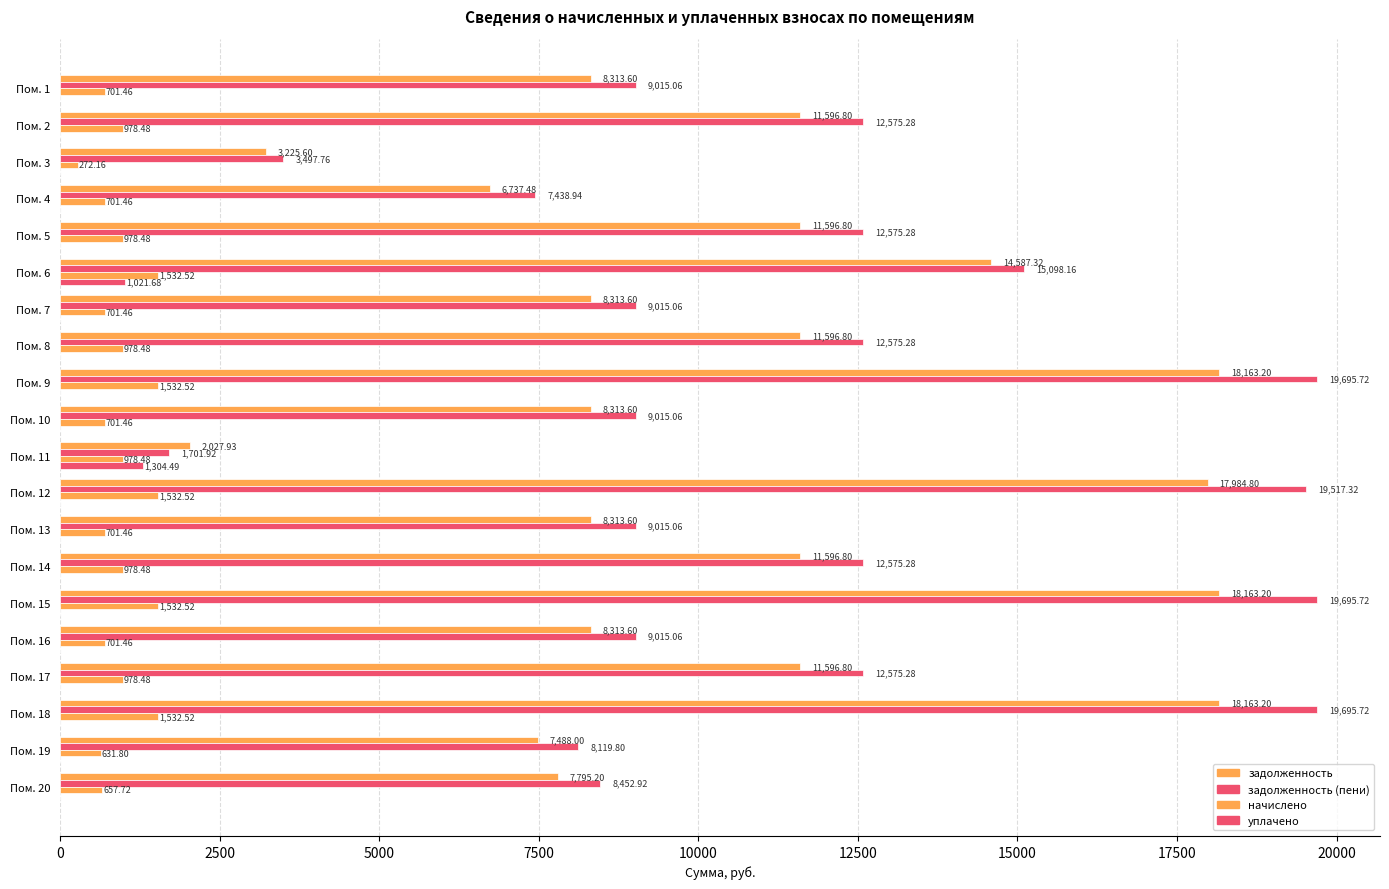

Count the number of data series in this chart.

4